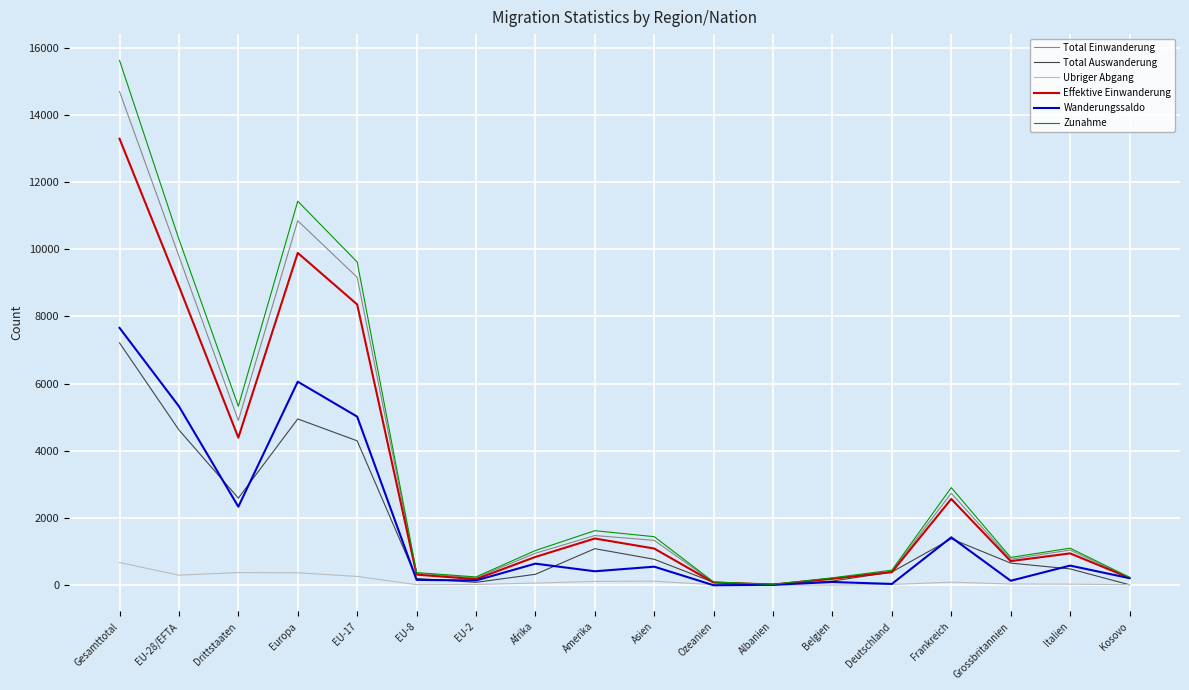

The Total Auswanderung series shows 1380 at Frankreich. True or false?

True